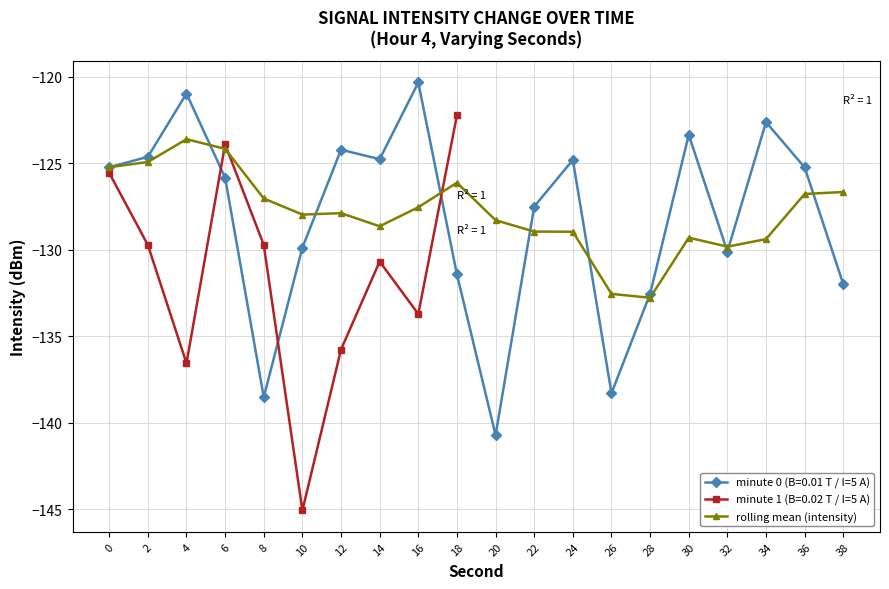

What is the value of the 4th point from the left?

-124.2